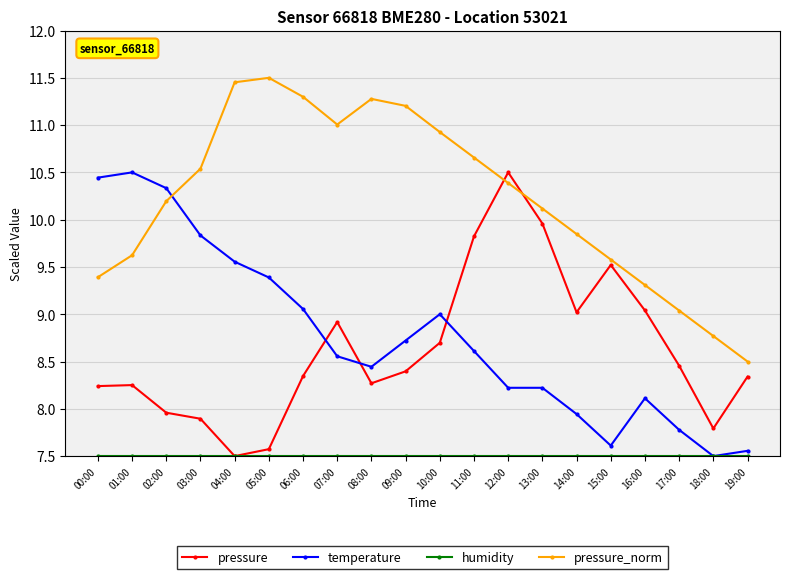

After their last crossing, which series has the higher values: pressure_norm or temperature?

pressure_norm